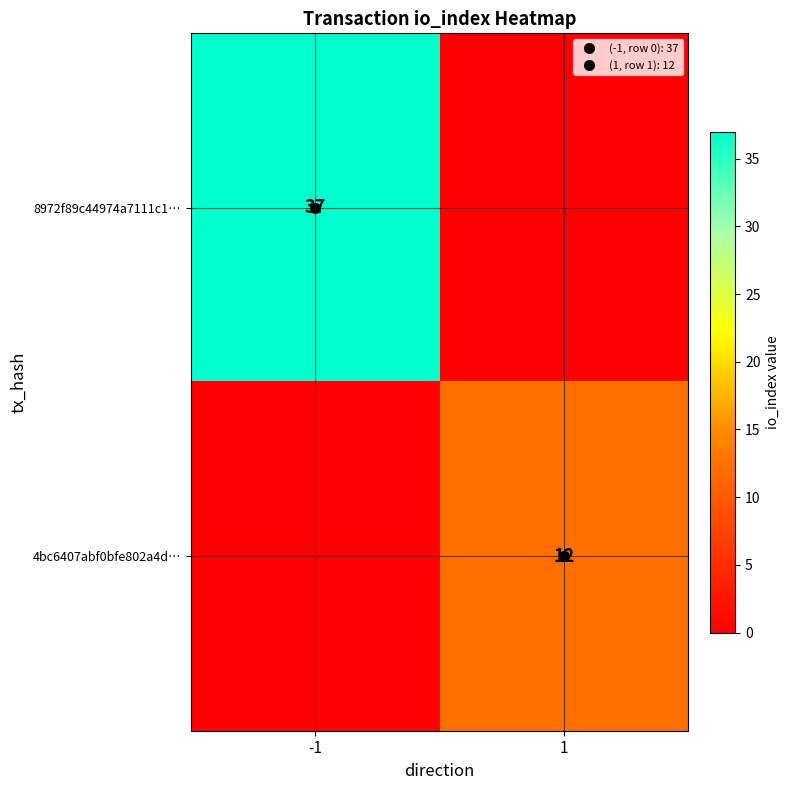

Which label corresponds to the largest value in the chart?

-1